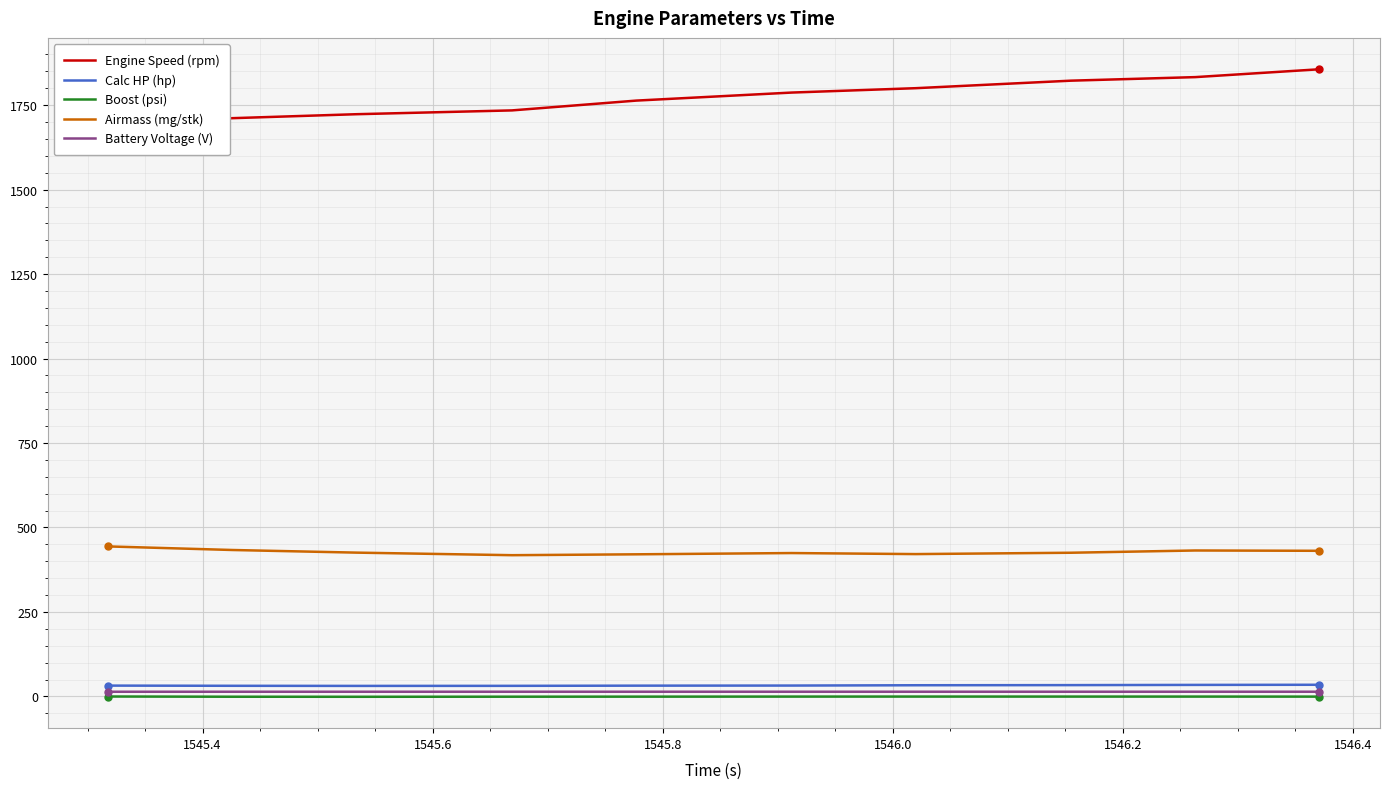

True or false: Boost (psi) and Airmass (mg/stk) intersect in this chart.

False